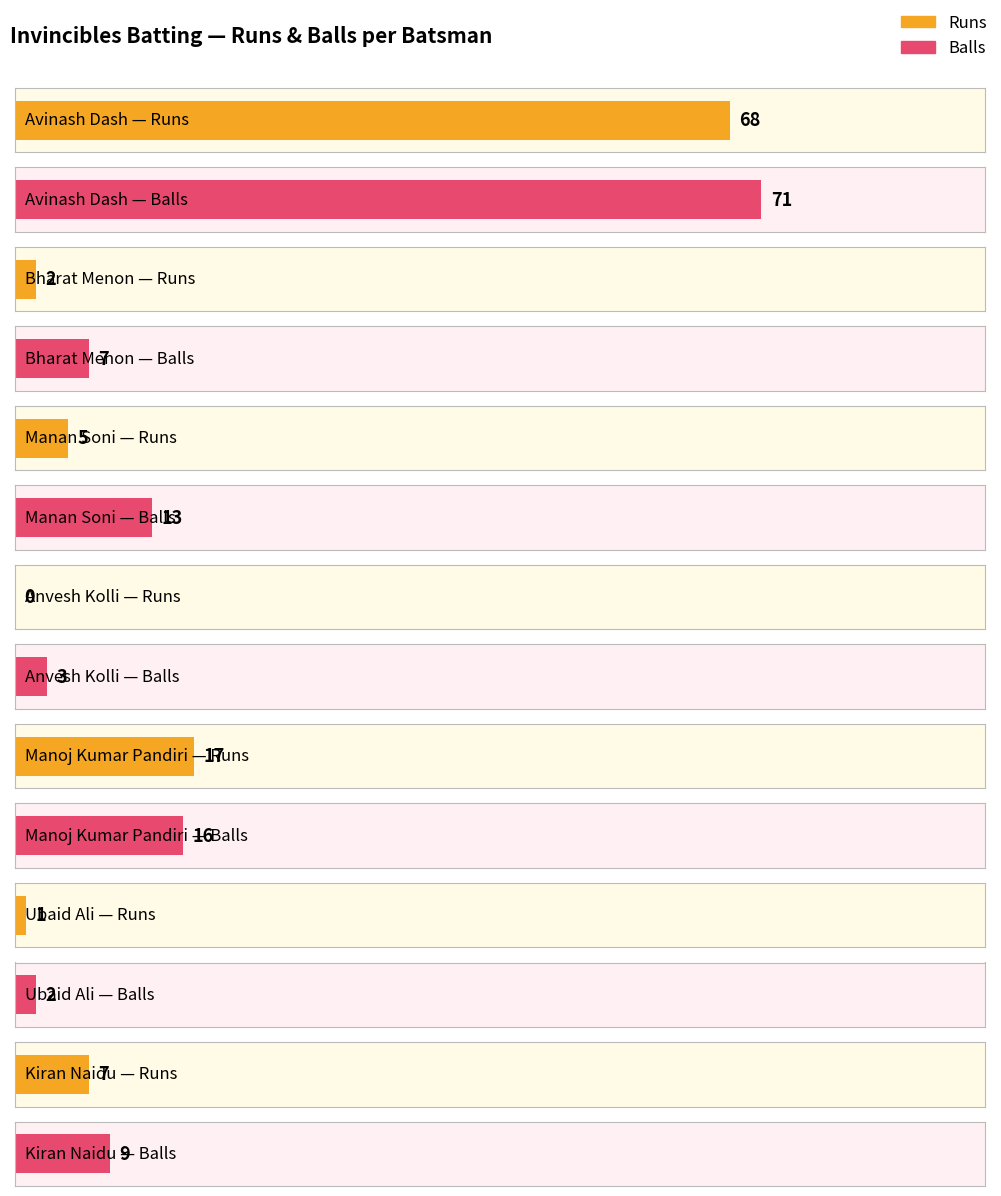

Does the chart contain any negative values?

No